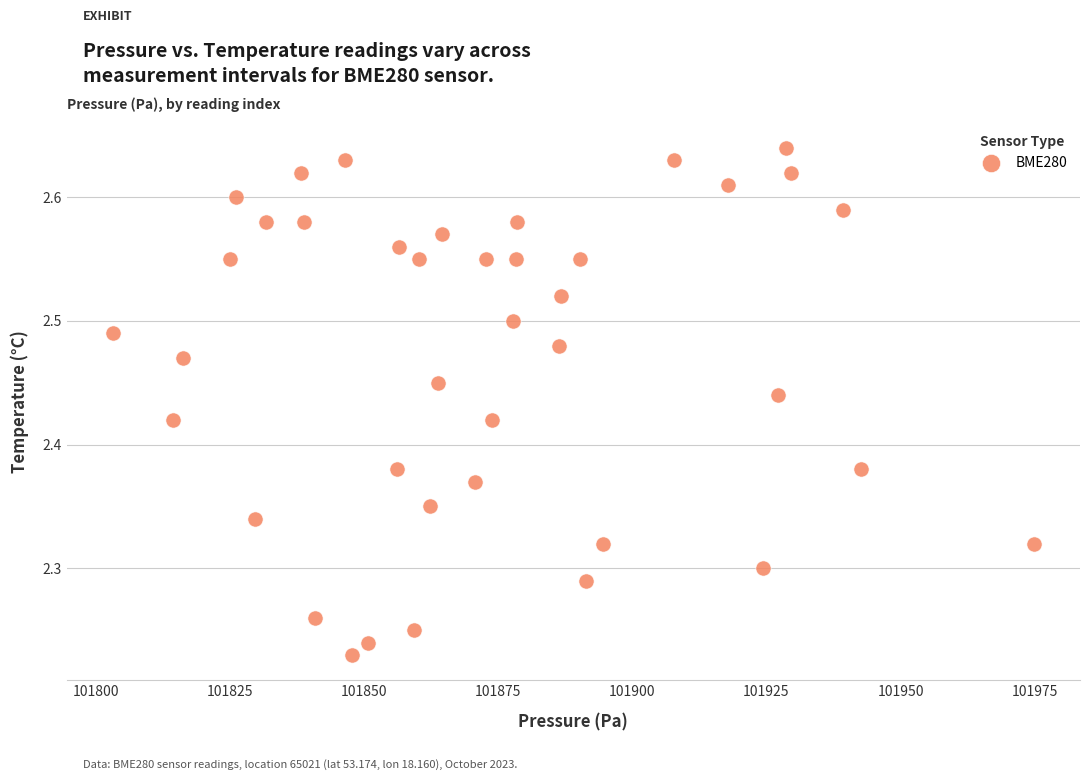

What is the range of X values (max minus min)?

171.6